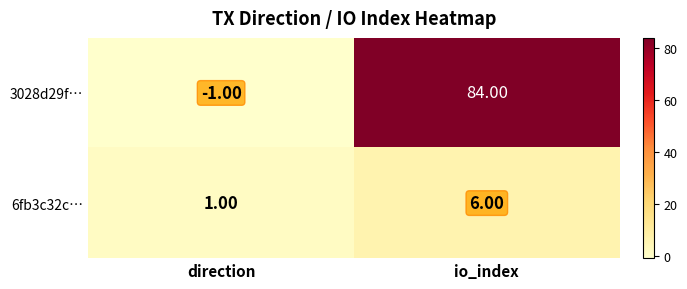

At which category is the sum across all series the highest?

io_index